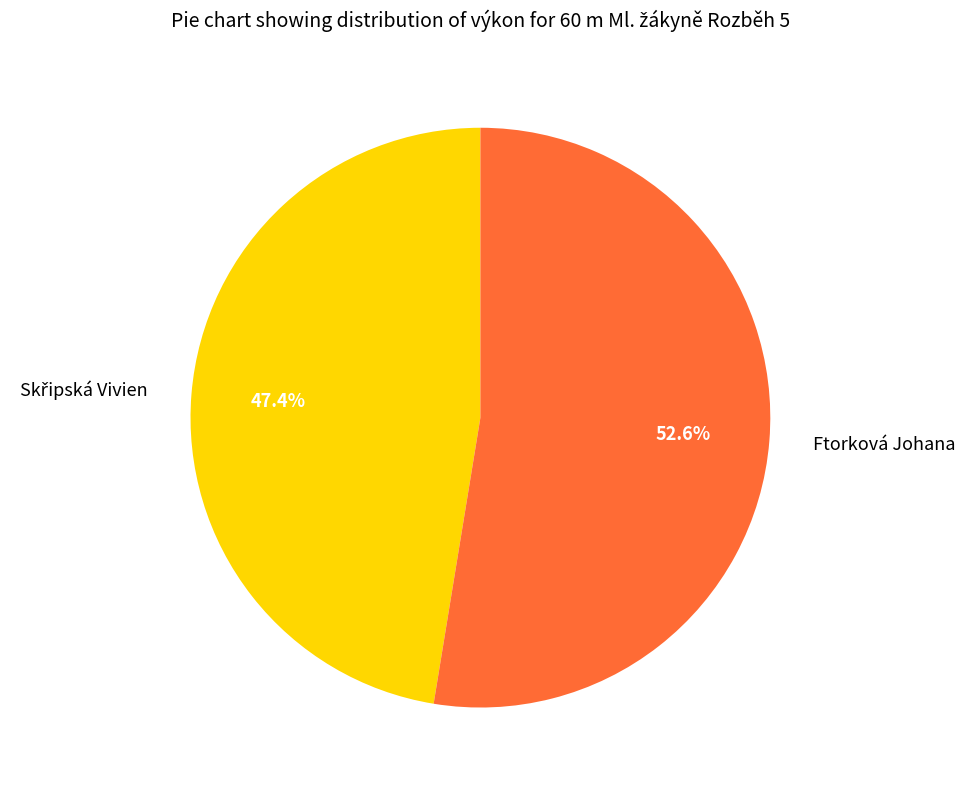

What portion of the pie excludes Ftorková Johana?

47.4%